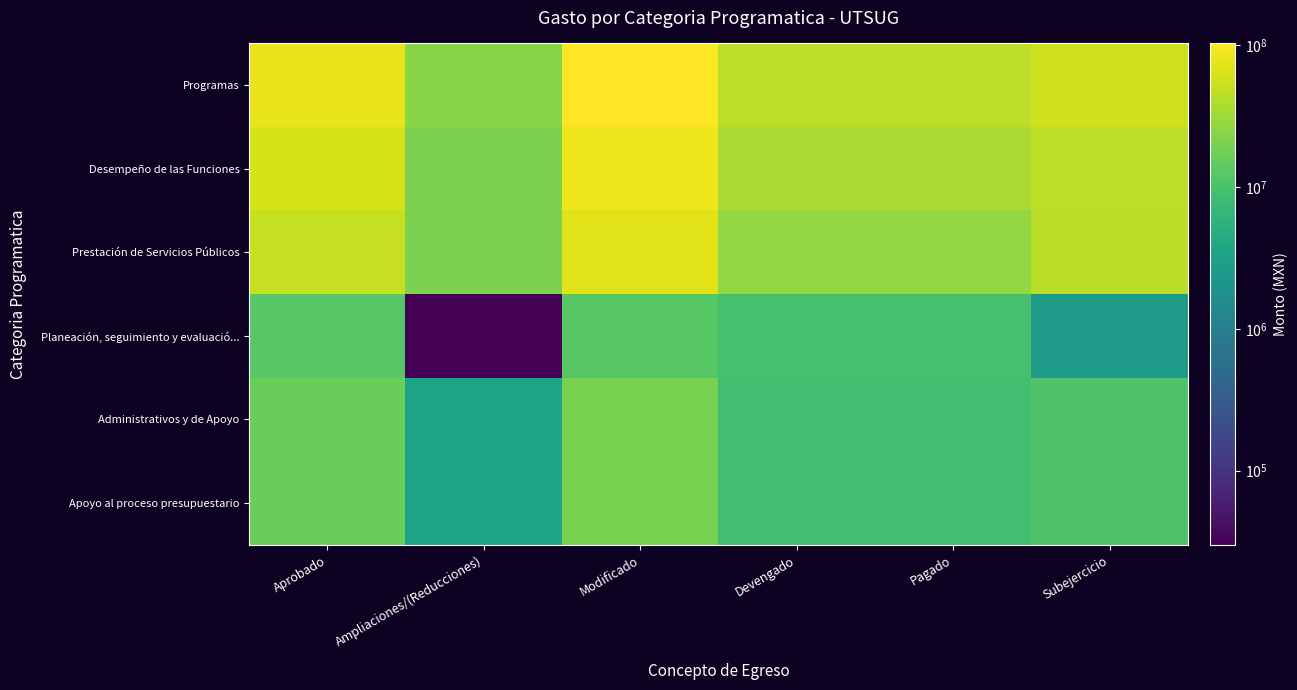

At how many categories does at least one series exceed 55722832?

3